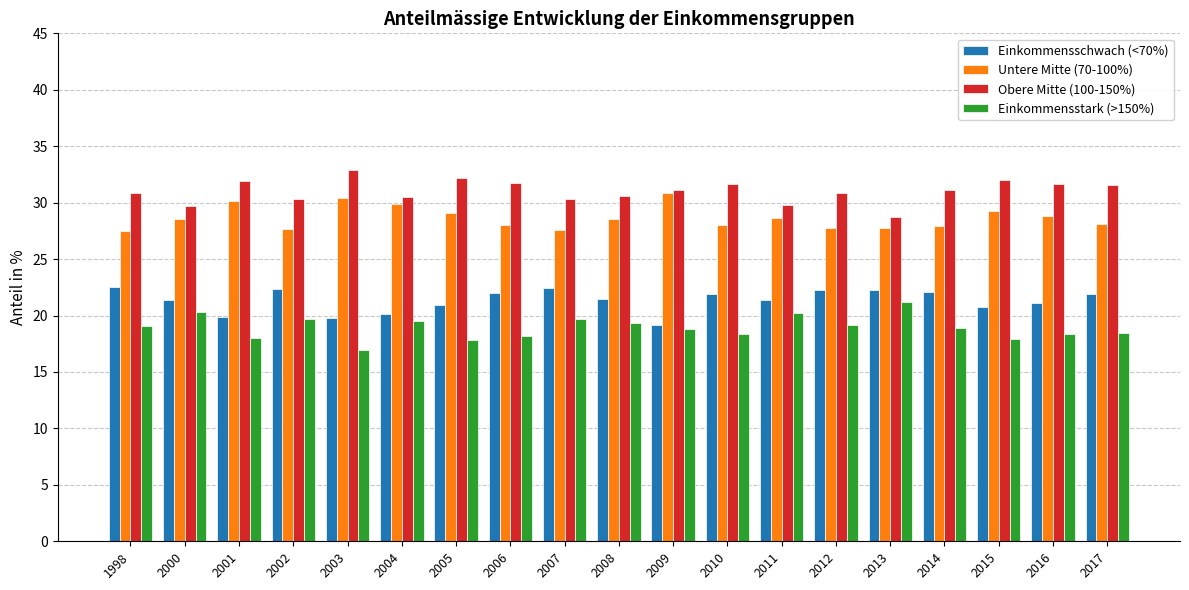

The value of Einkommensschwach (<70%) at 2004 is 33.7. True or false?

False